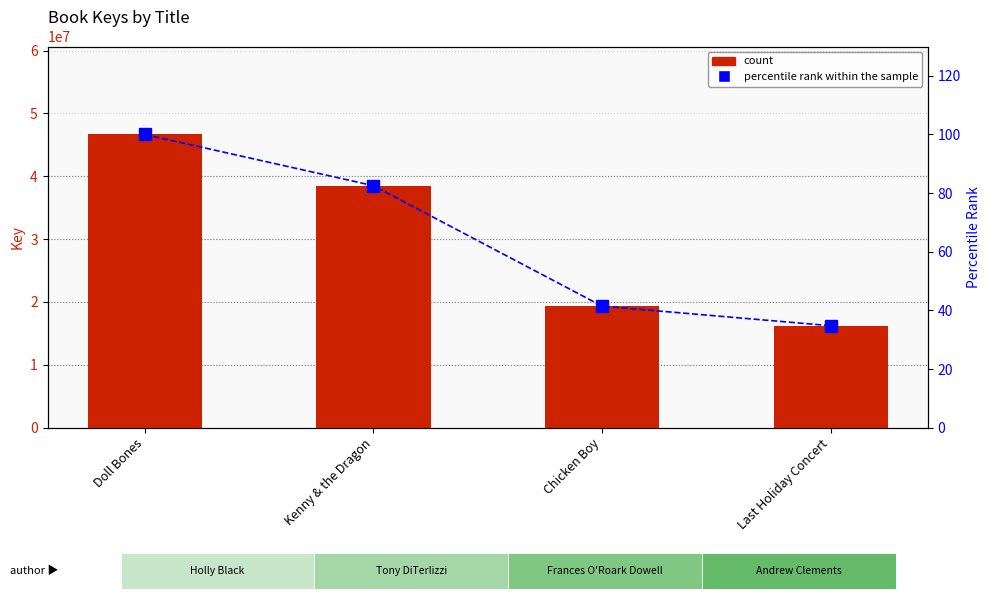

Does the chart contain any negative values?

No